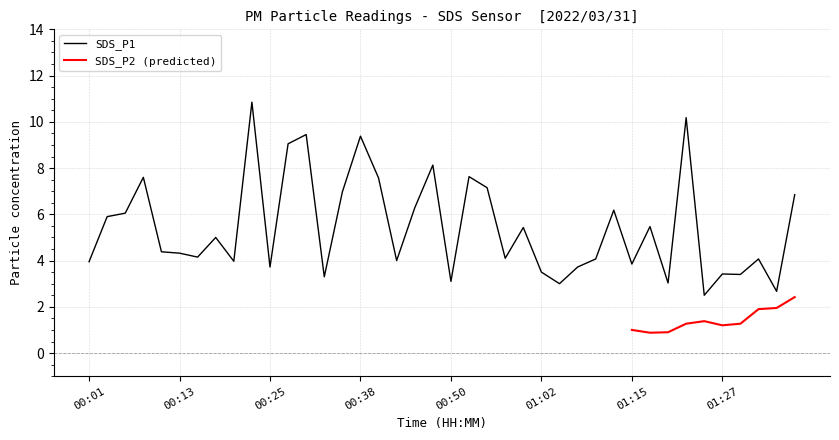

What is the difference between the maximum and minimum values?

8.3